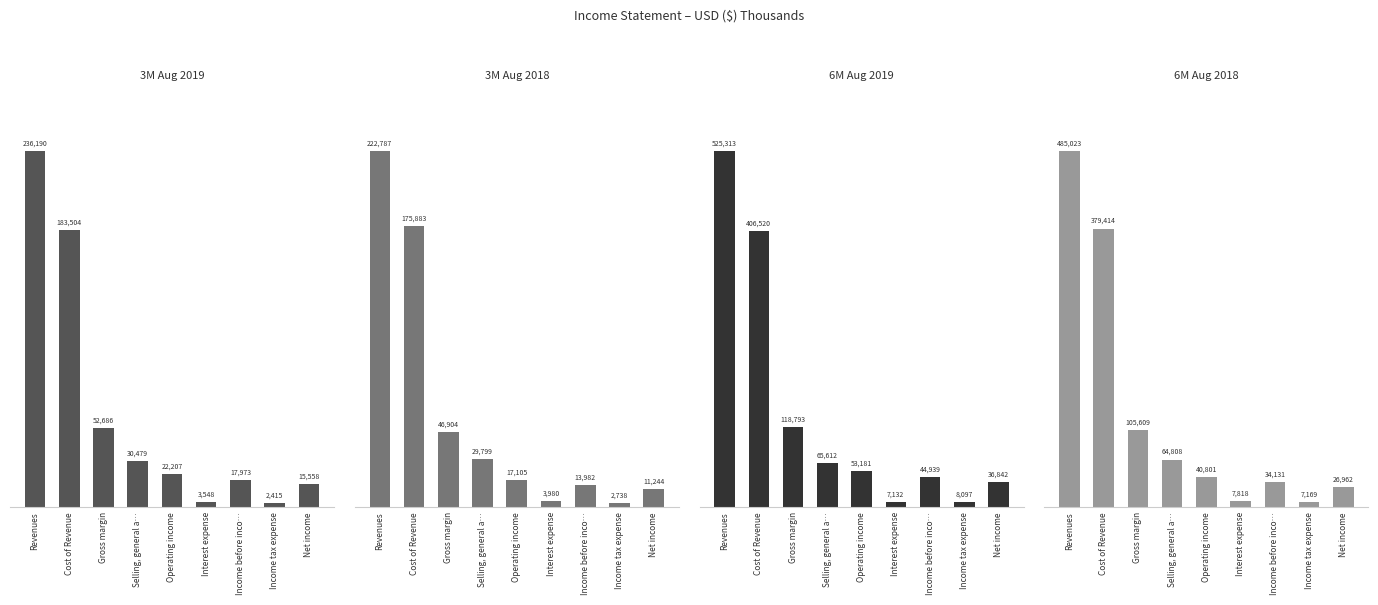

What position from the right is Income tax expense?

2